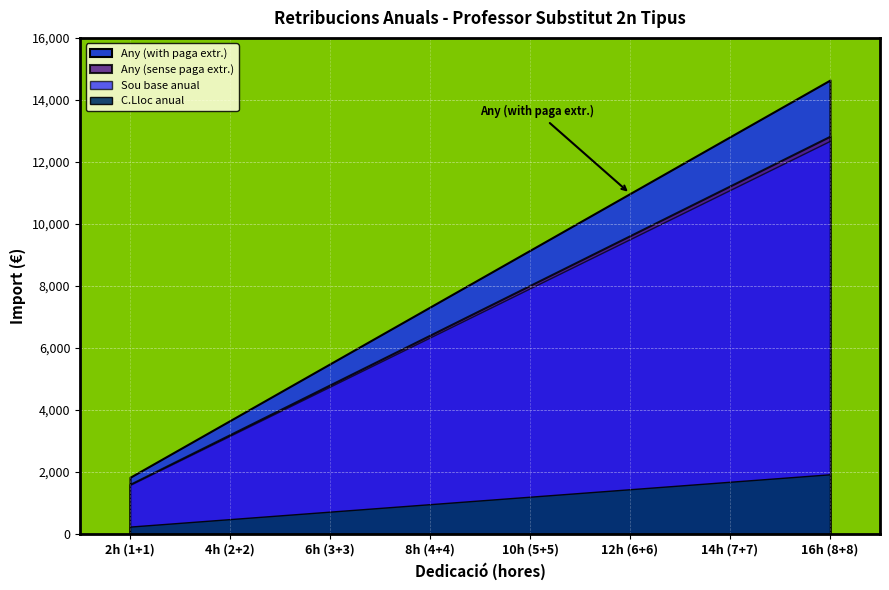

Where does the Any (with paga) series first go above 9150?

10h (5+5)